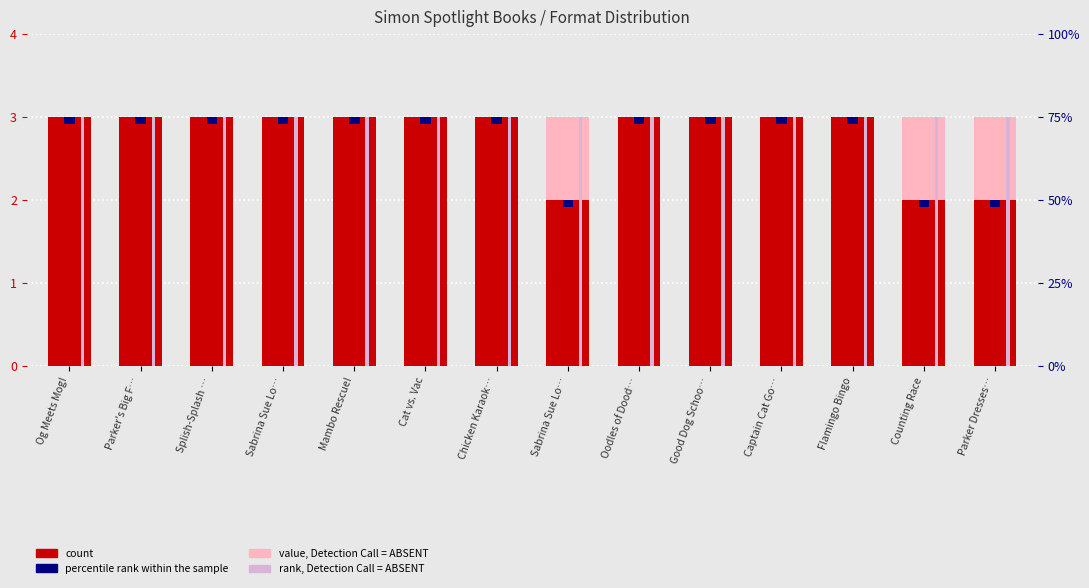

Which has a higher value, Sabrina Sue Lo… or Oodles of Dood…?

Sabrina Sue Lo…